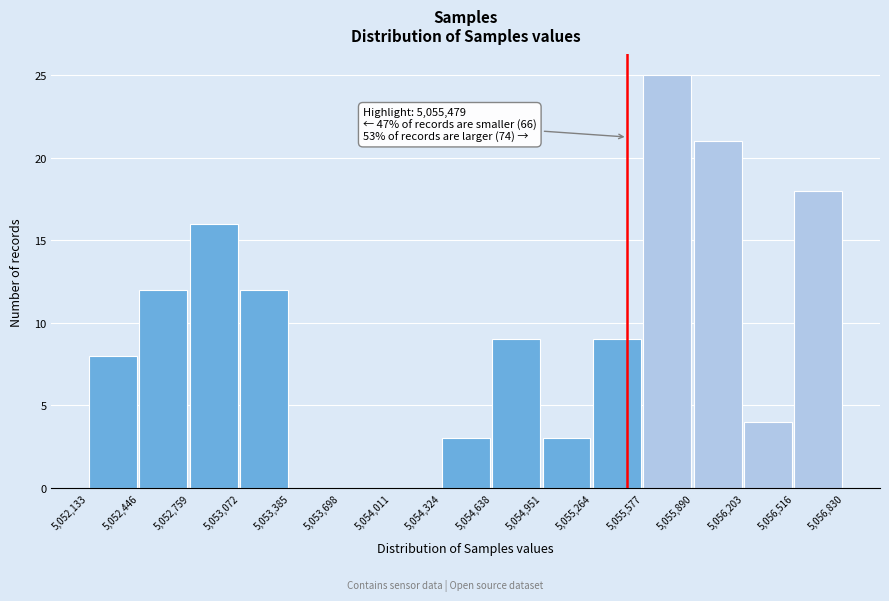

Over which range of the x-axis is the bar tallest?

5,055,577 to 5,055,890